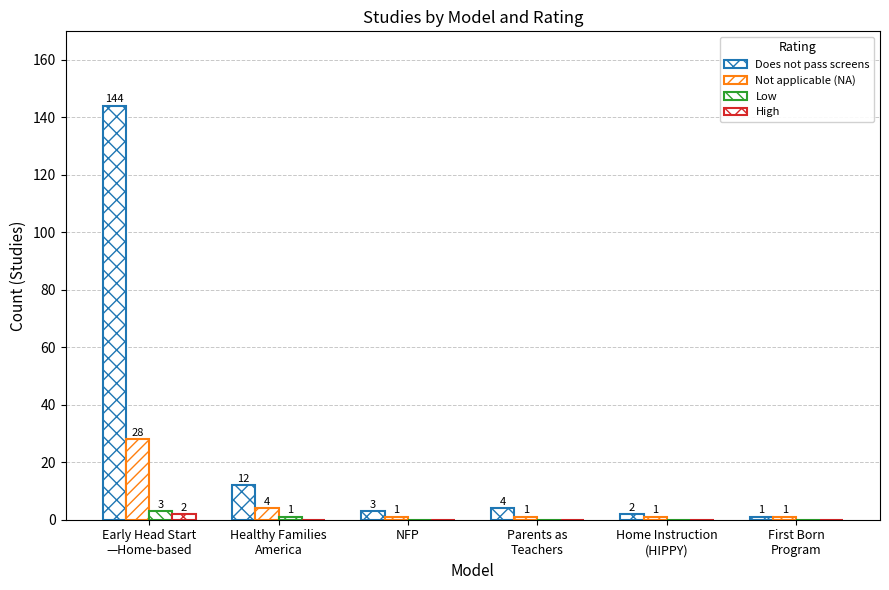

What is the value of the Does not pass screens bar at the 5th from the left?

2